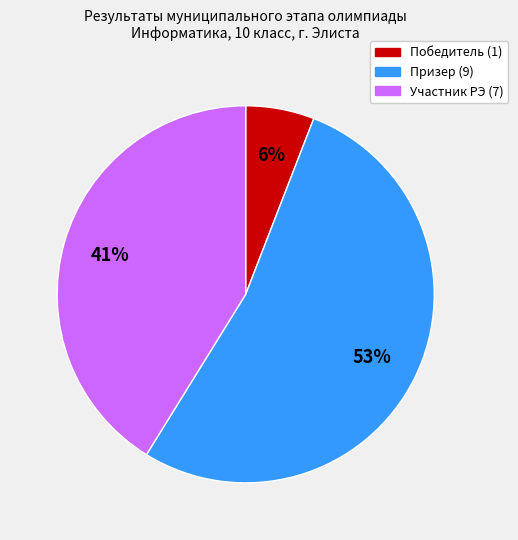

Count the number of slices in the pie.

3